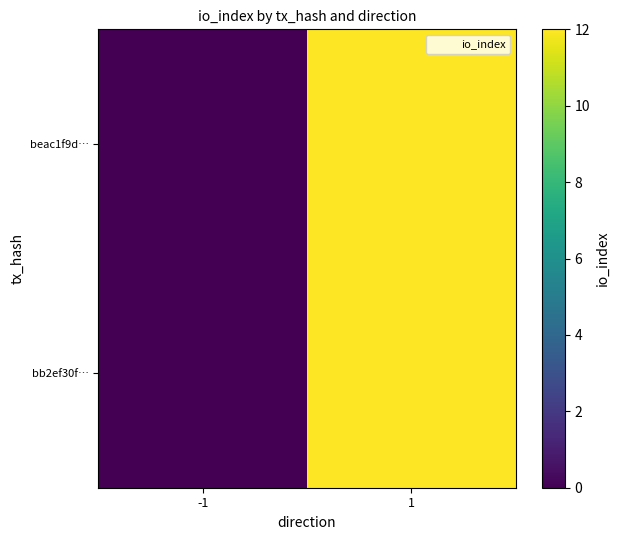

Reading right to left, what are all the values shown in this chart?

beac1f9d…: 1=12	-1=0
bb2ef30f…: 1=12	-1=0